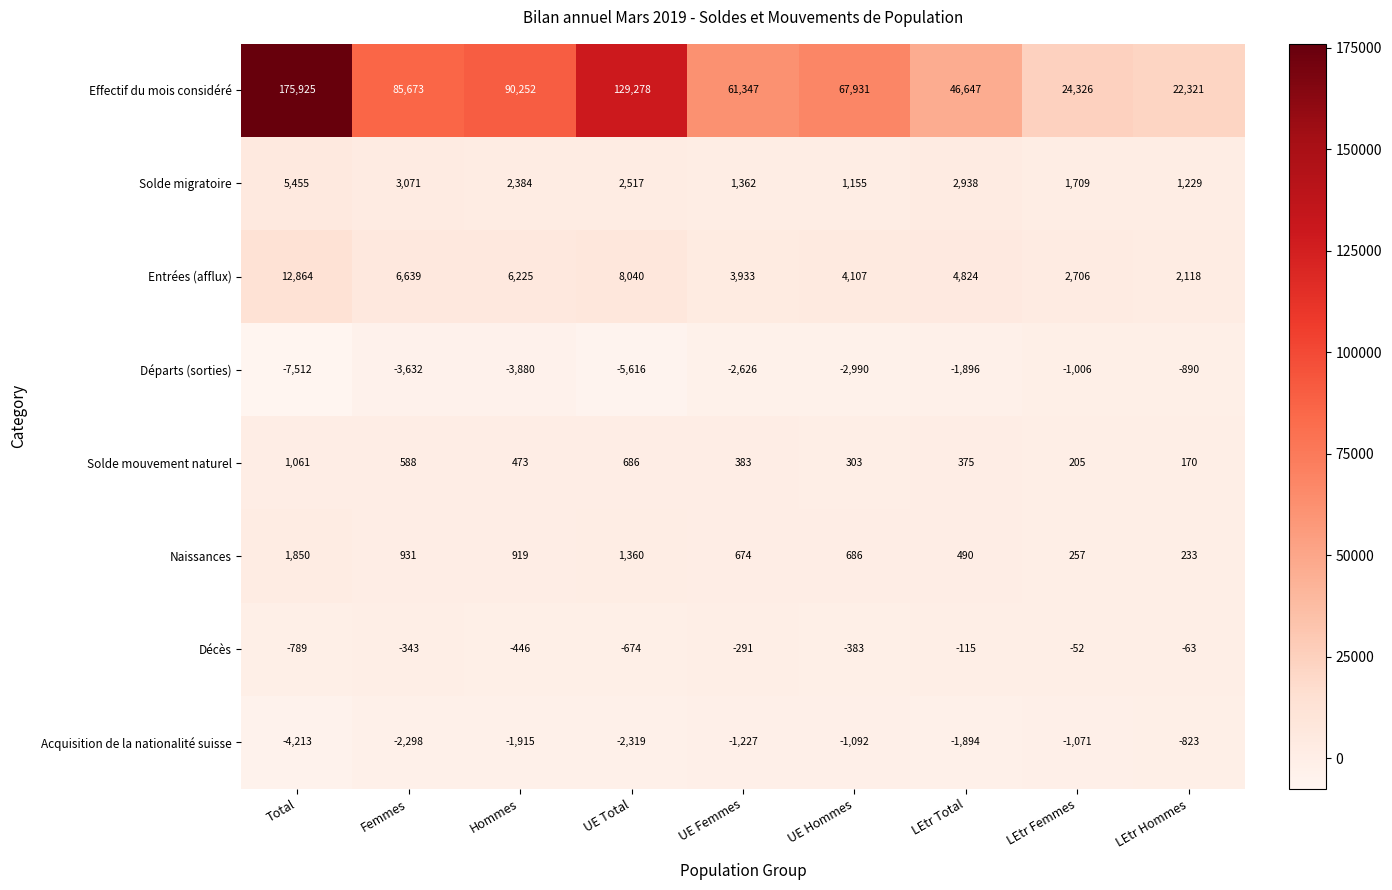

At which label does Solde mouvement naturel reach its minimum?

LEtr Hommes